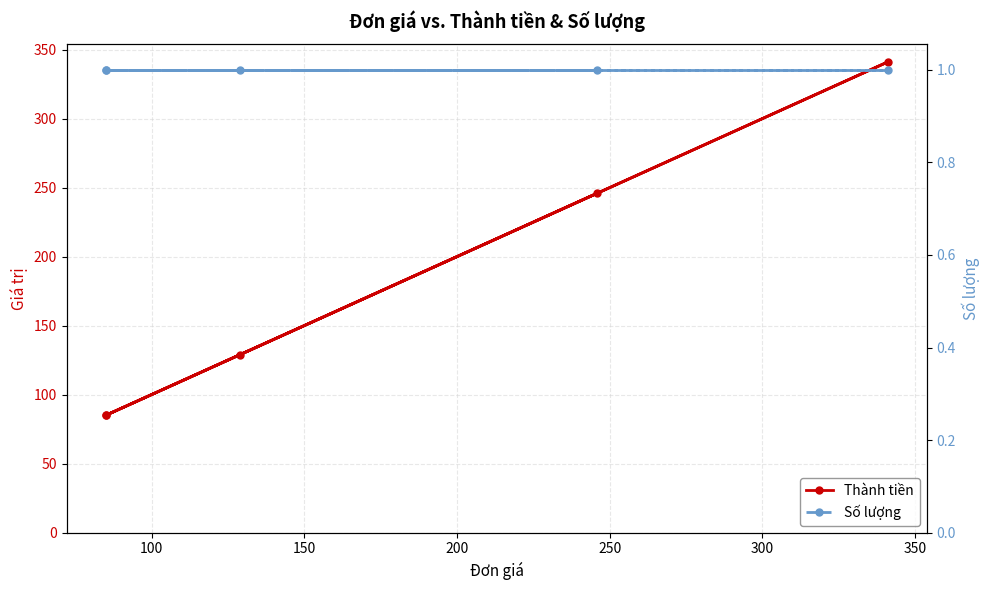

What is the difference between the second highest and minimum values in the Thành tiền series?

161